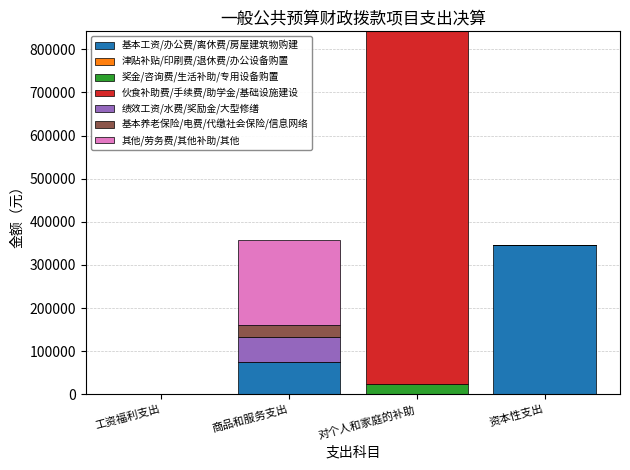

Which category has the highest value in the 基本工资/办公费/离休费/房屋建筑物购建 series?

资本性支出